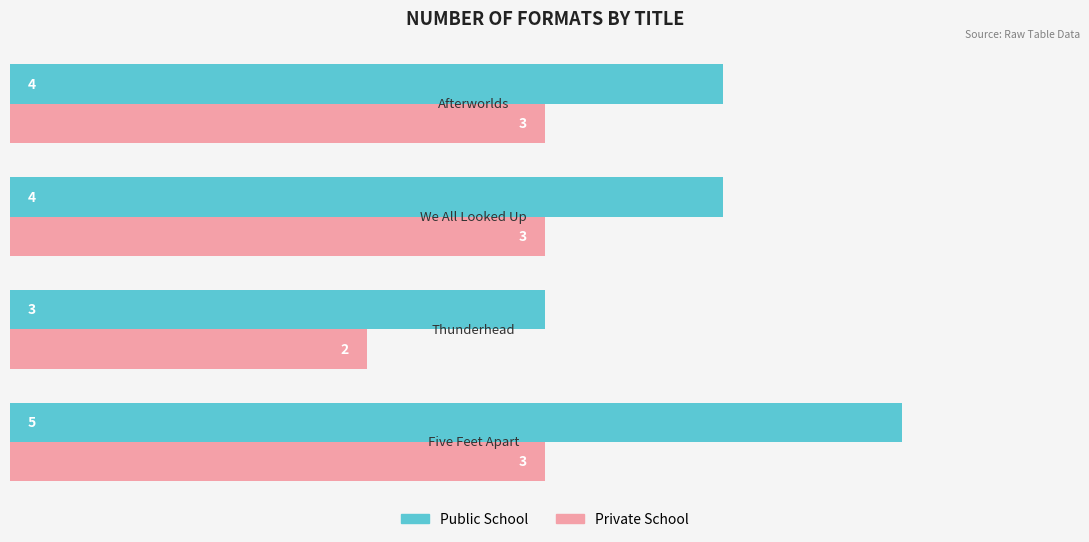

How many Private School values are between 3 and 4?

3